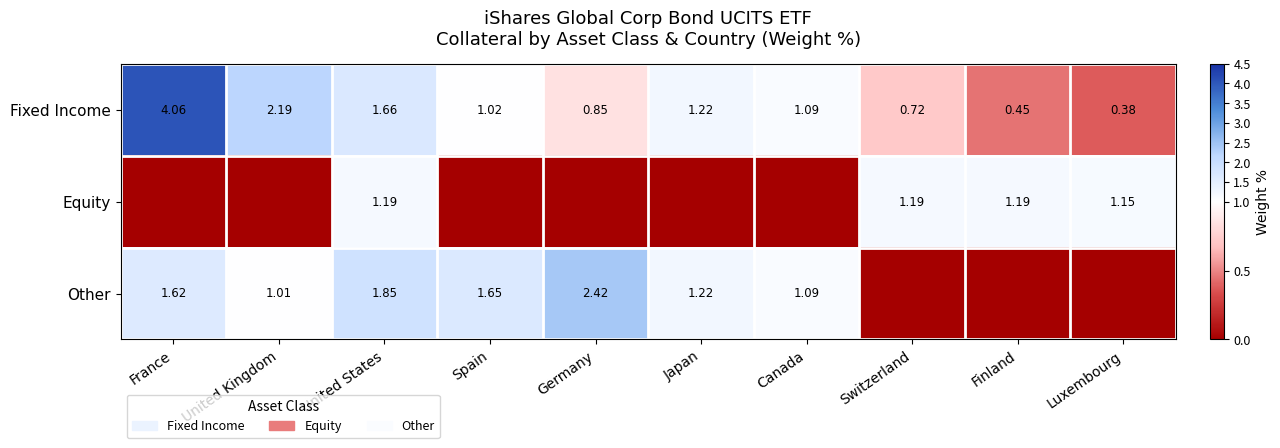

At which label does Other reach its minimum?

Switzerland